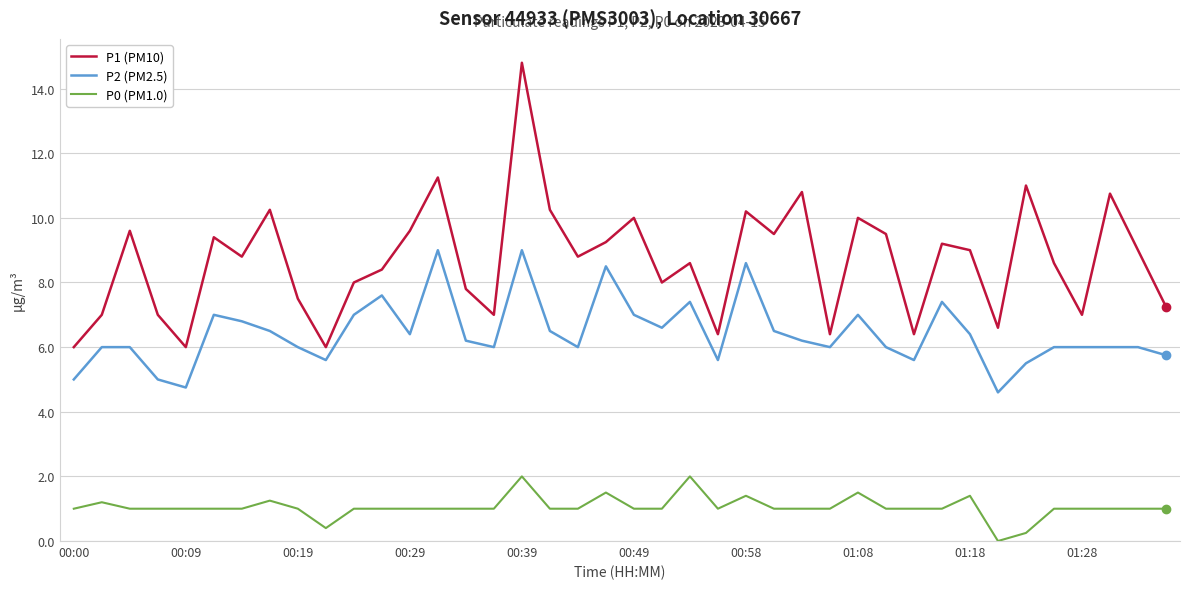

Is this an area chart (filled region under the line)?

No